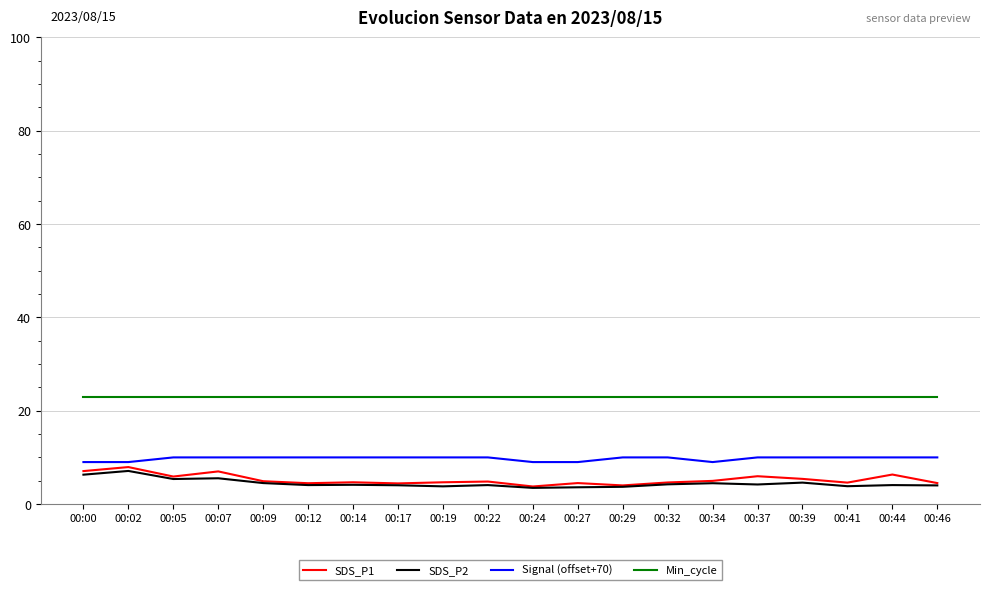

Is it true that Signal (offset+70) equals 15.4 at 00:14?

False